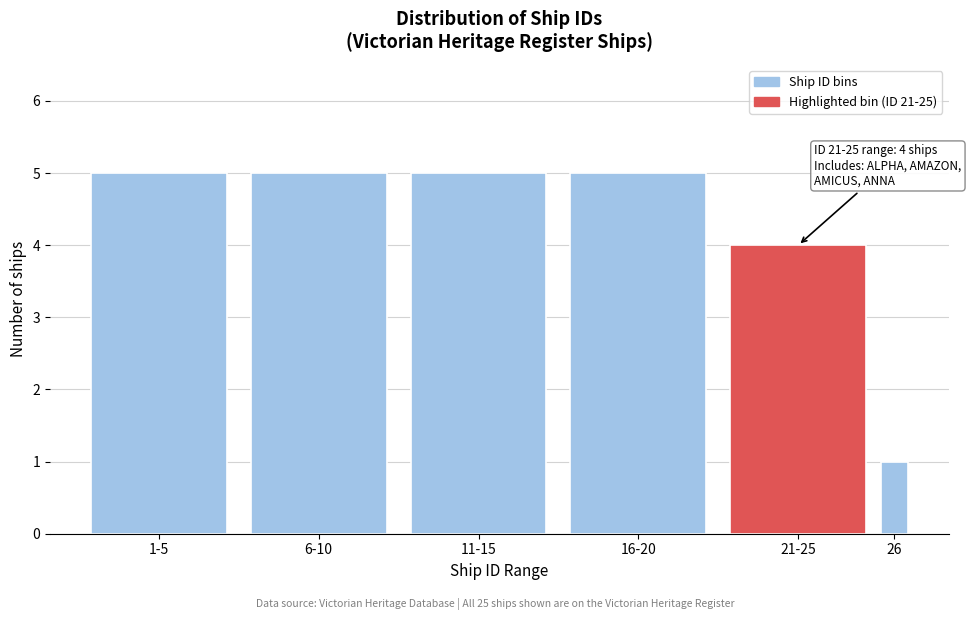

Reading left to right, what are all the values shown in this chart?

1-5=5	6-10=5	11-15=5	16-20=5	21-25=4	26=1